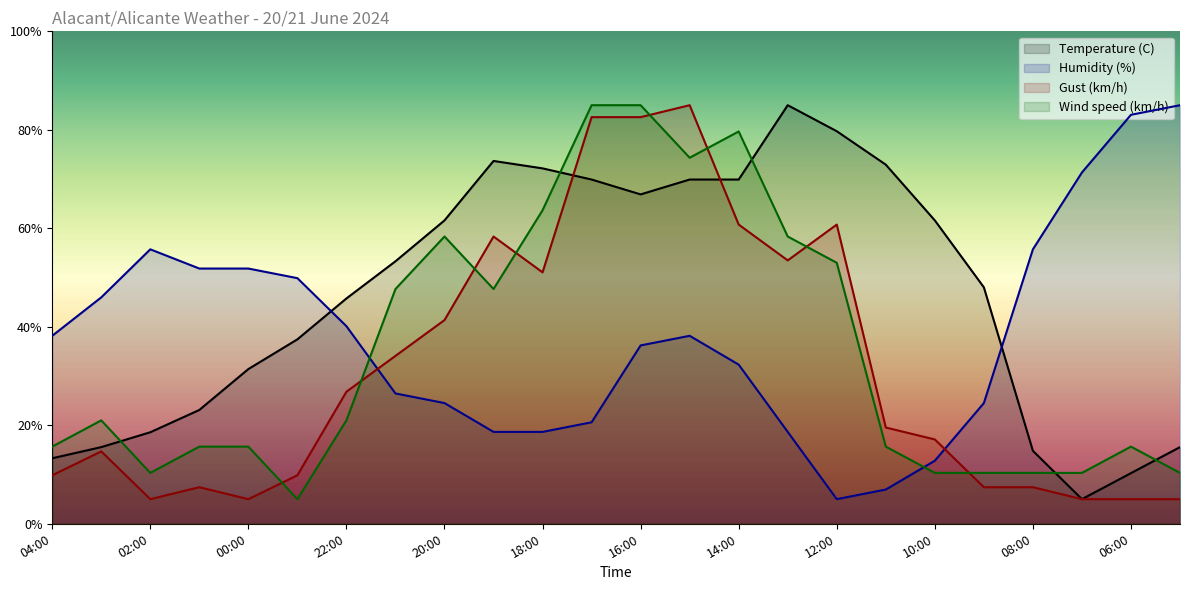

Where is the first local minimum for Wind speed (km/h)?

02:00